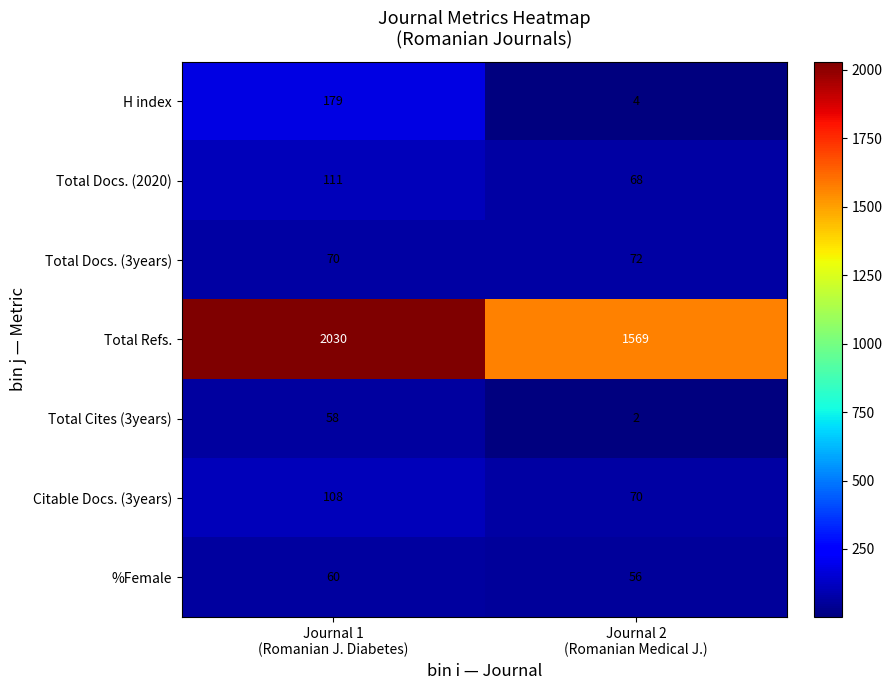

Which series has the largest total across all categories?

Total Refs.